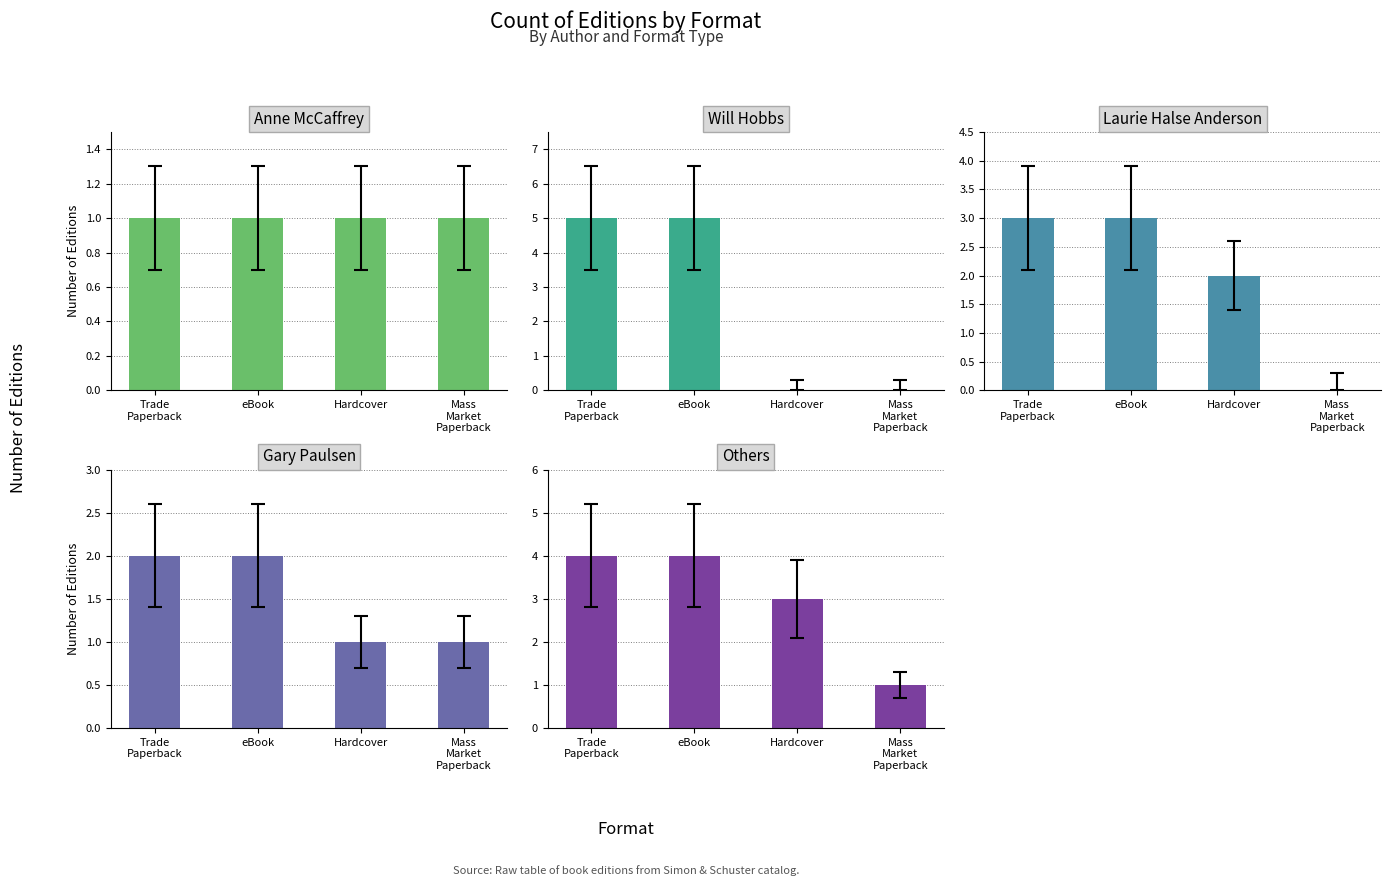

What is the sum of all Others values?

12